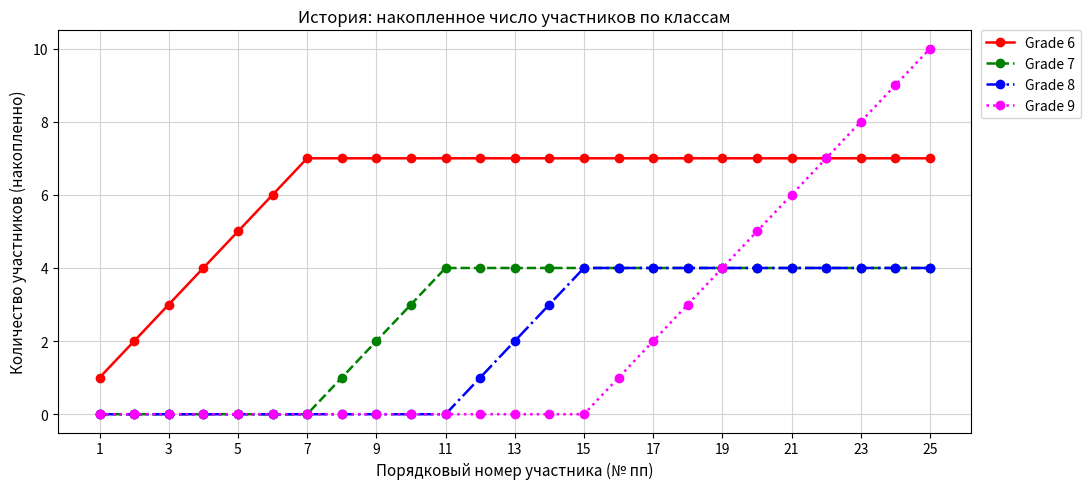

Count the number of categories in the chart.

25